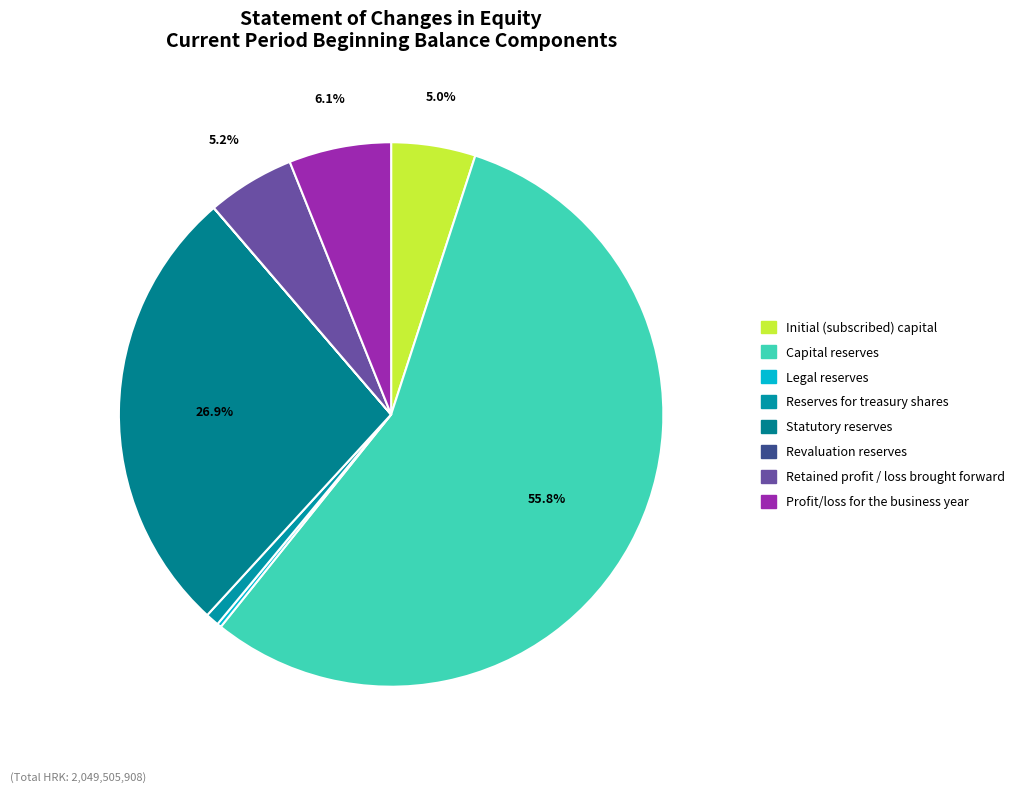

Combined, do Initial (subscribed) capital and Profit/loss for the business year account for over 50%?

No